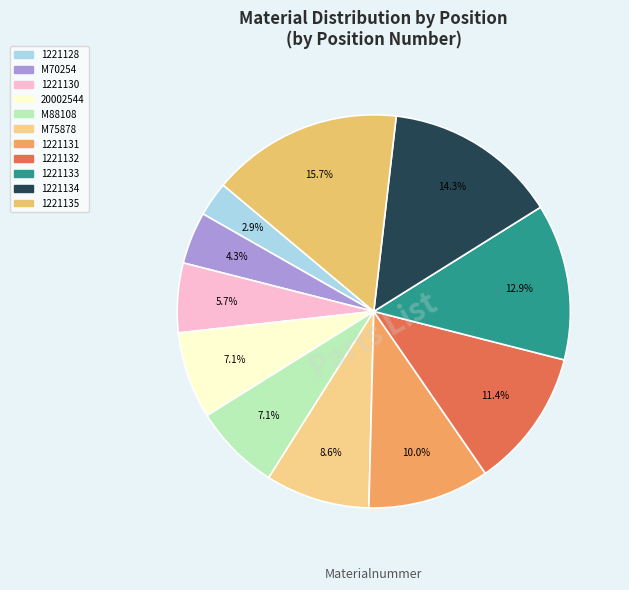

Is the sum of 1221135 and 1221134 greater than half?

No